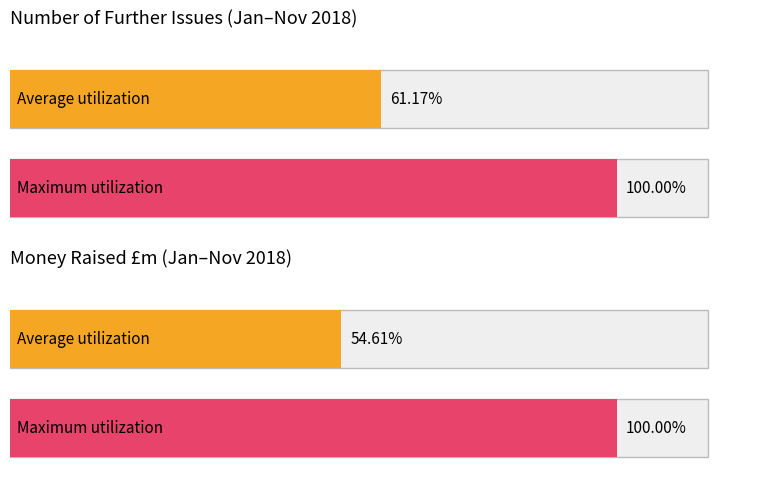

Is it true that Number of Further Issues equals 18.3 at JANUARY?

False